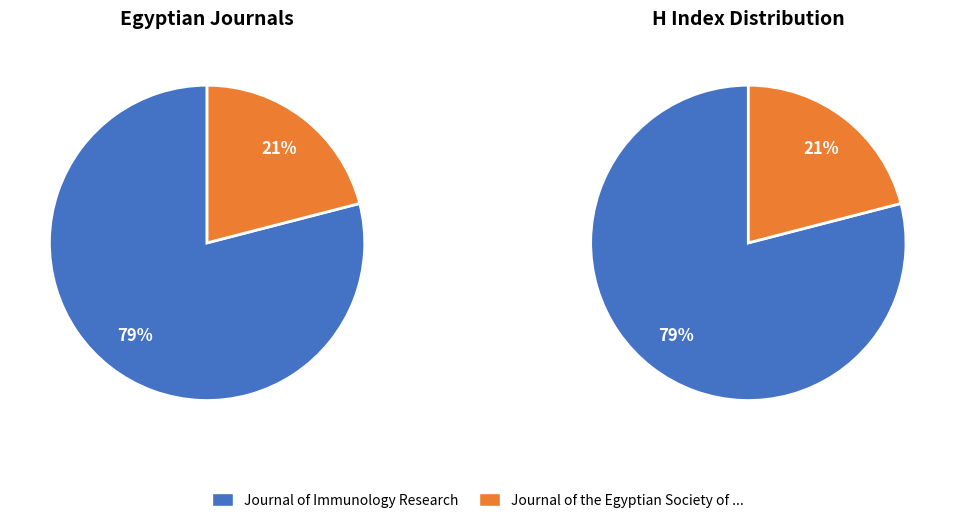

To the nearest percent, what is the combined percentage of Journal of the Egyptian Society of Parasitology and Journal of Immunology Research?

100%